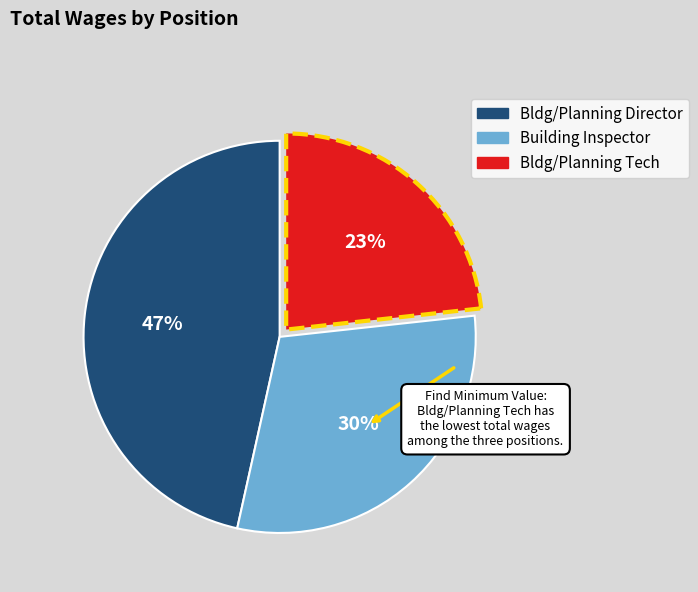

What percentage is the Bldg/Planning Tech slice, to the nearest percent?

23%